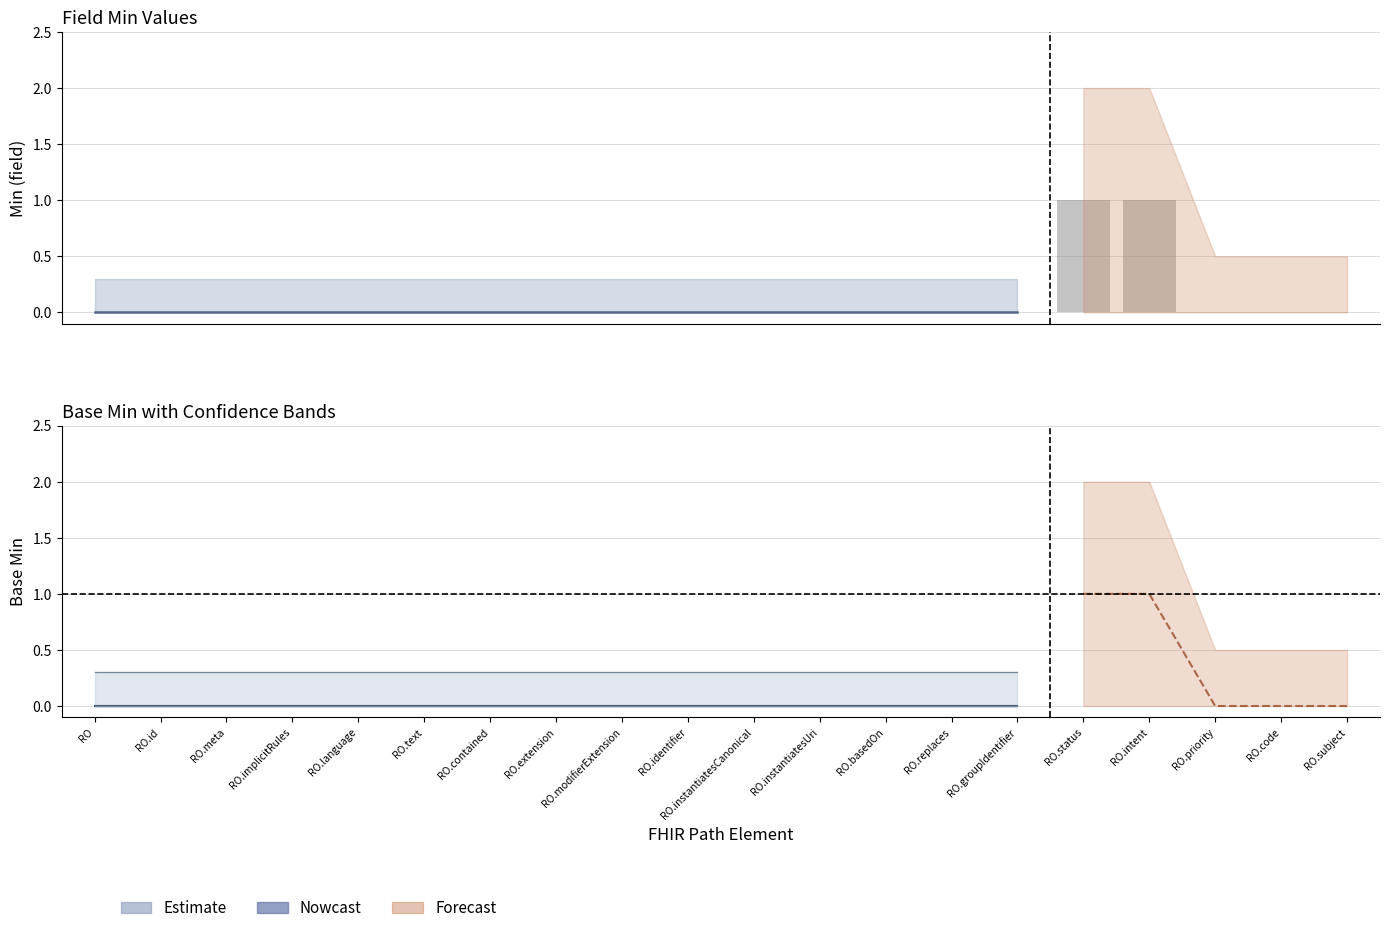

Is it true that Base Min equals 1 at RequestOrchestration.contained?

False